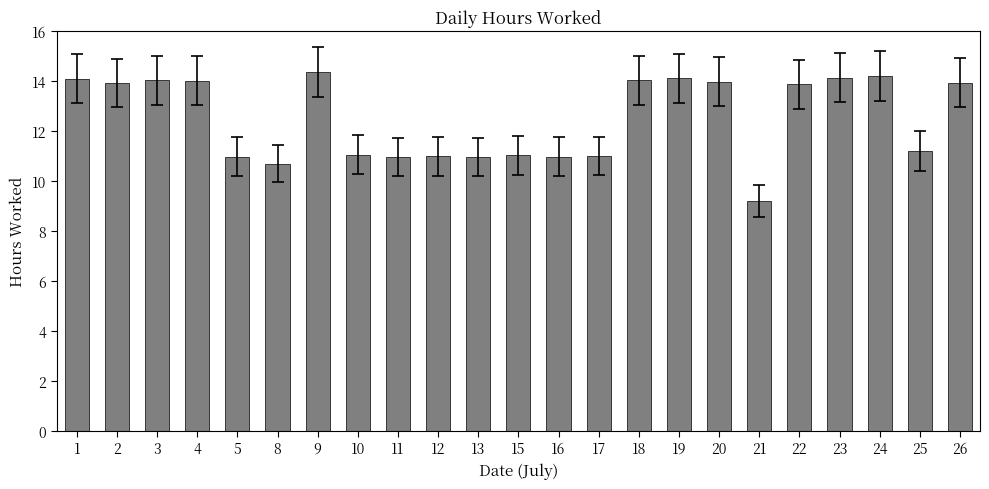

What is the maximum value shown in the chart?

14.4